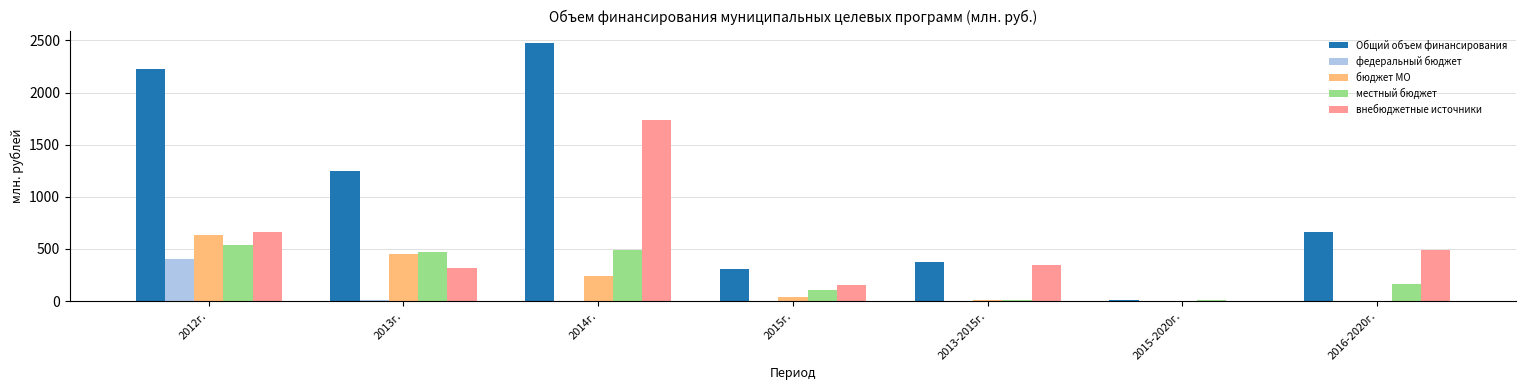

True or false: федеральный бюджет has a value of 0.0 at 2016-2020г..

True